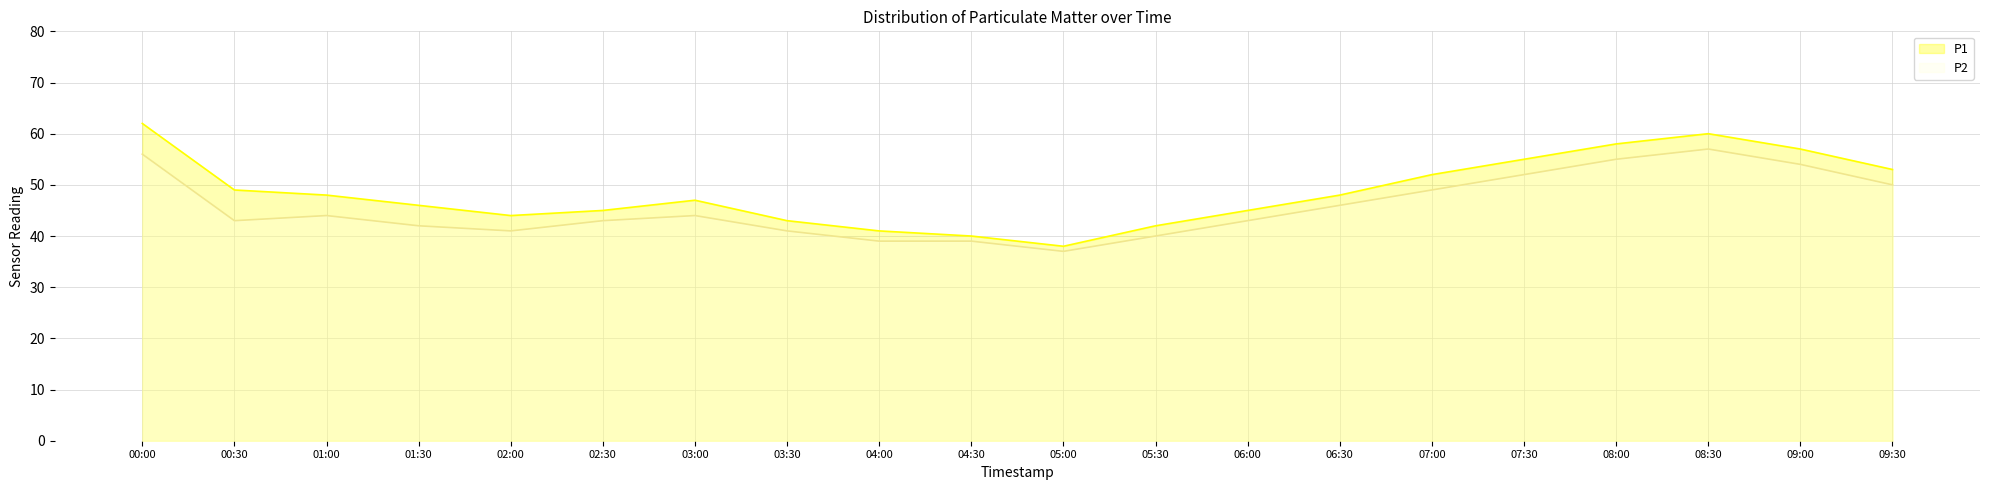

How many lines are shown in the chart?

2